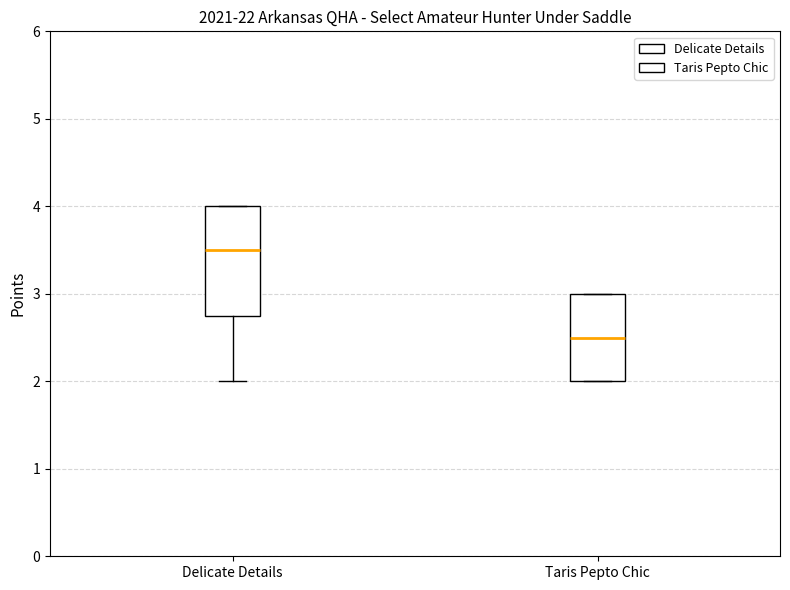

Where is the upper edge of the box for Delicate Details on the y-axis? The values are not printed on the chart, so give them approximately, as read against the axis.

4.0